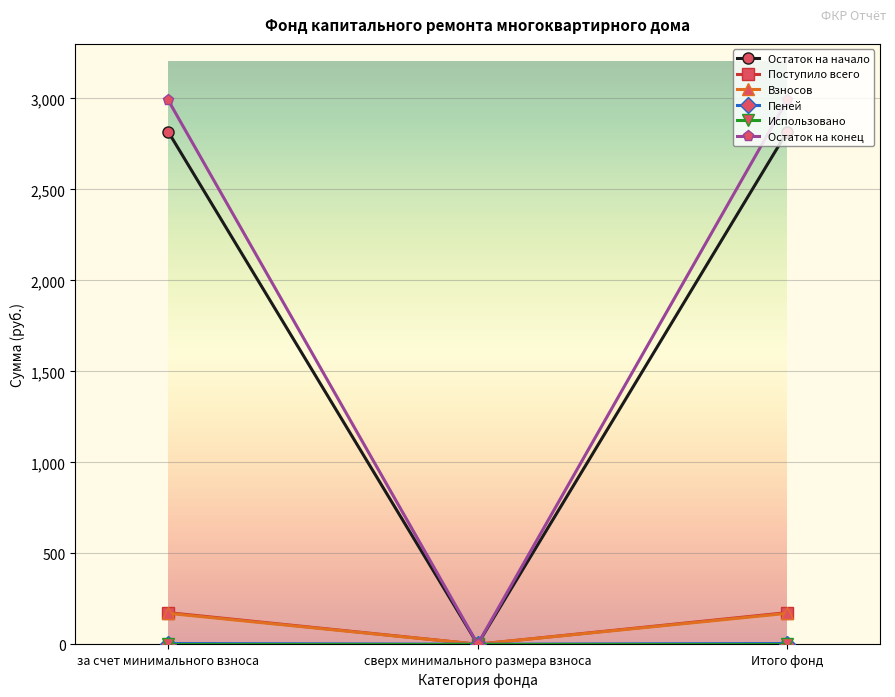

What is the label of the 1st point from the left?

за счет минимального взноса